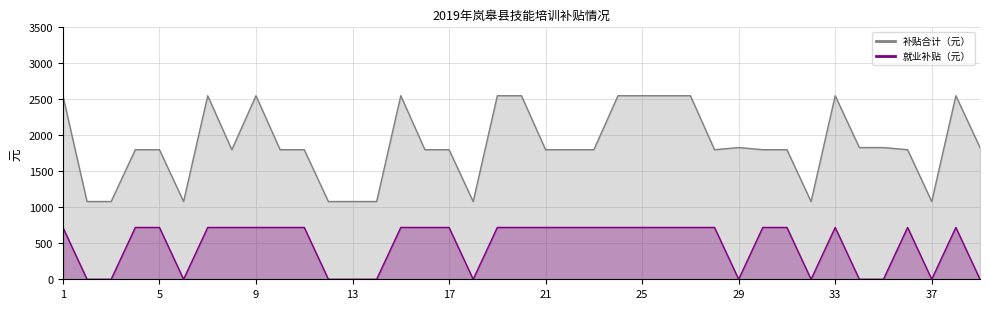

At which label does 补贴合计（元） reach its peak?

1